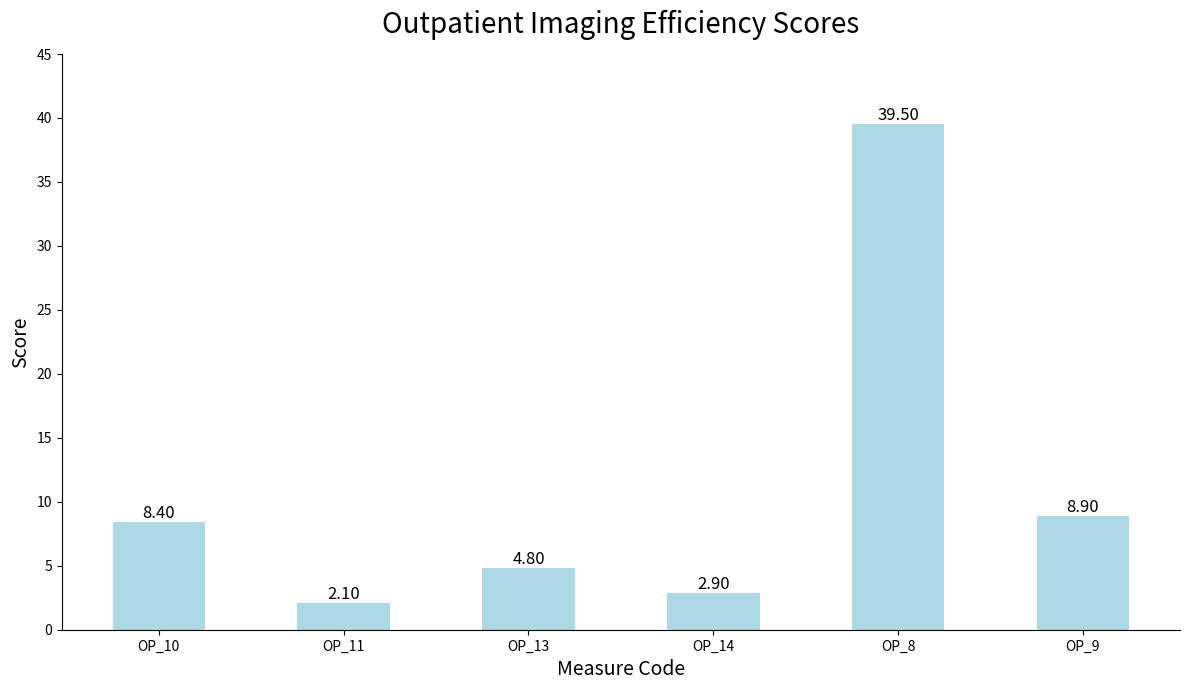

What is the difference between the maximum and second lowest values?

36.6